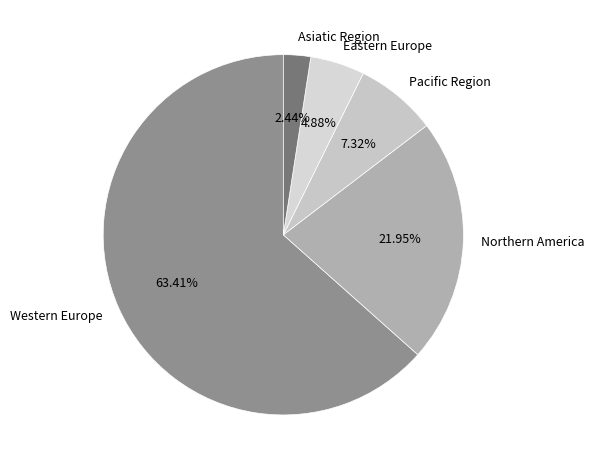

Does any single category account for the majority?

Yes